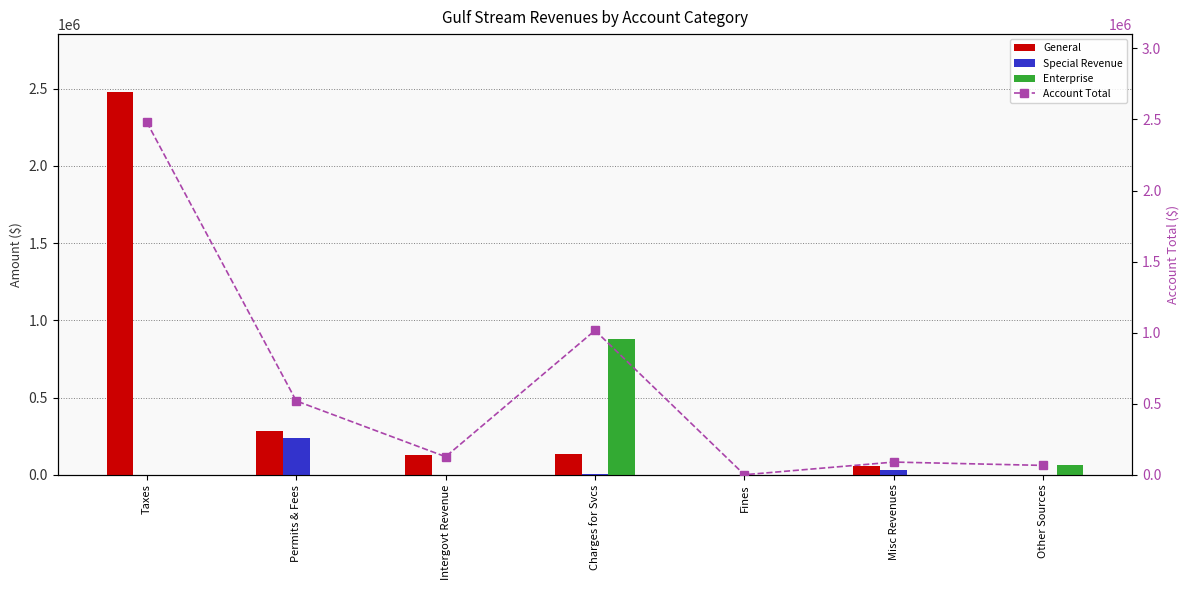

Which category has the lowest value in the Account Total series?

Fines